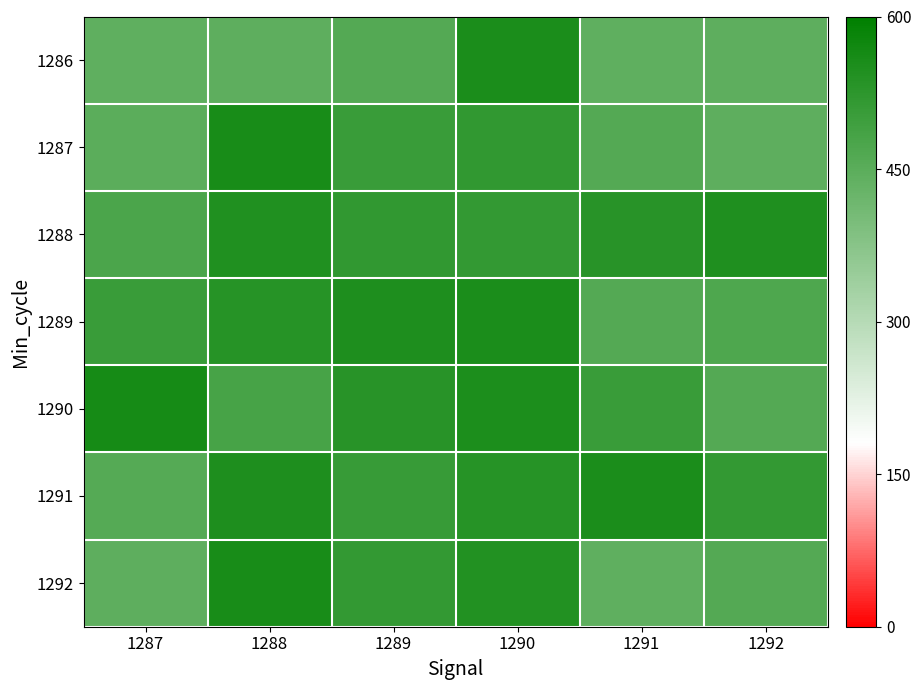

Between 1289 and 1292, which series saw the biggest shift?

1289